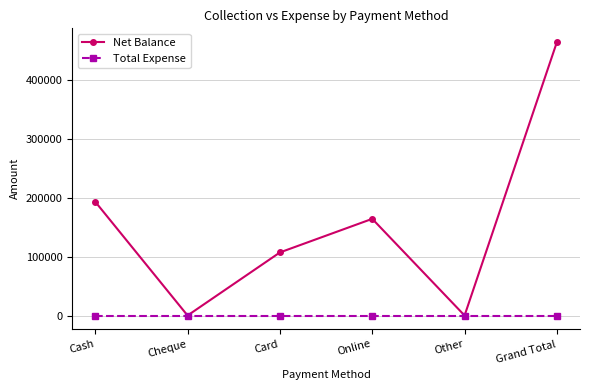

How many data points does each series have?

6